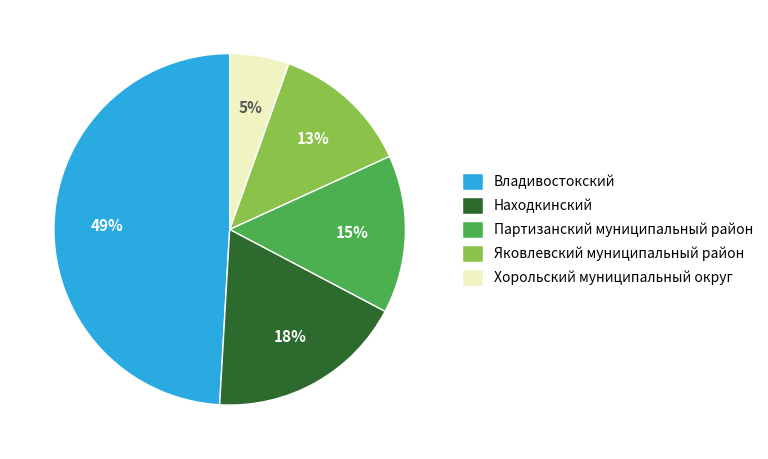

How many segments does this pie chart have?

5